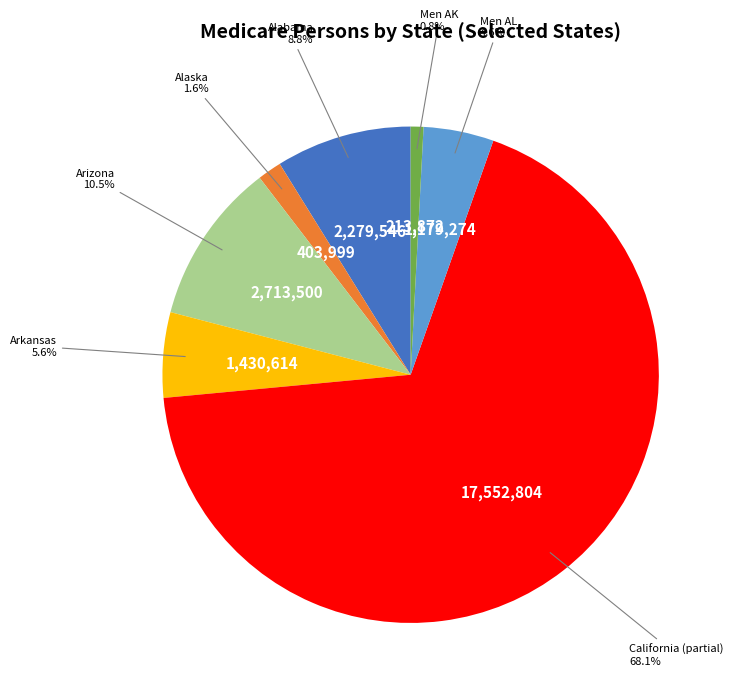

Is there a majority slice in this chart?

Yes